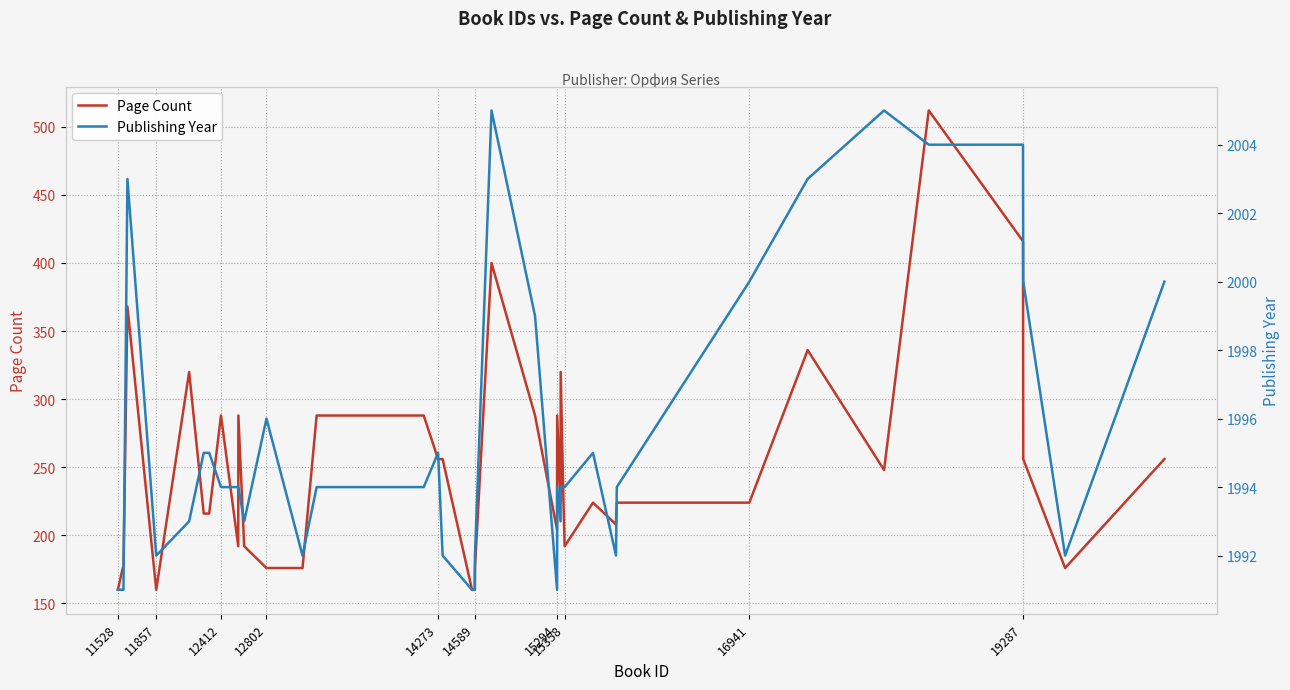

How many lines are shown in the chart?

2